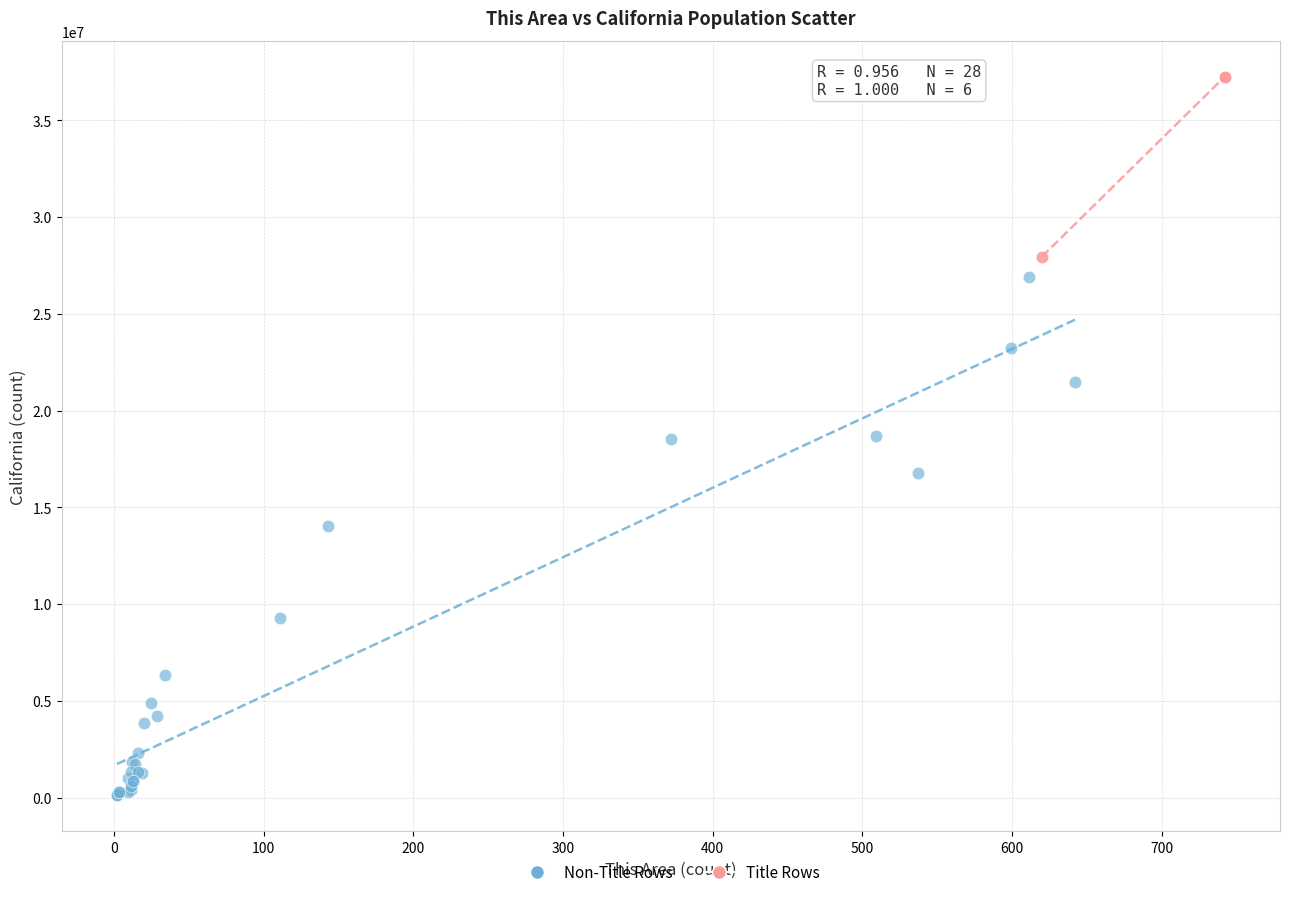

Which series has the widest spread of Y values?

Non-Title Rows